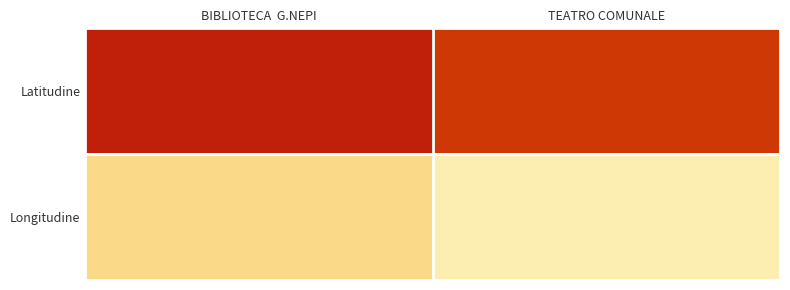

Reading left to right, extract all data points from this chart.

Latitudine: BIBLIOTECA  G.NEPI=48.0	TEATRO COMUNALE=43.1
Longitudine: BIBLIOTECA  G.NEPI=17.0	TEATRO COMUNALE=13.8